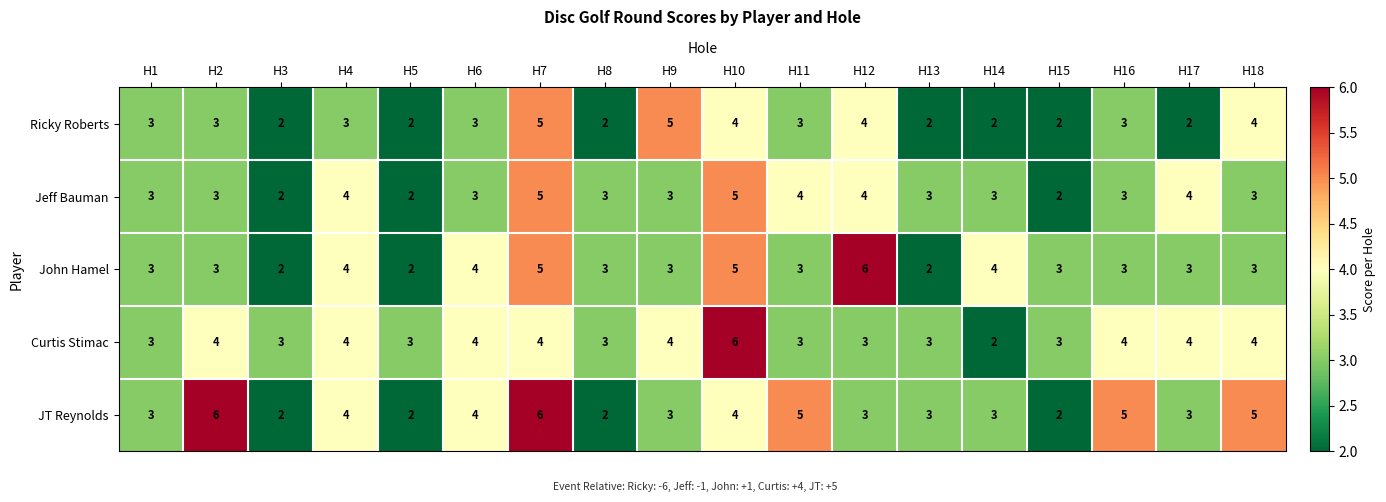

Is it true that John Hamel equals 3 at H17?

True